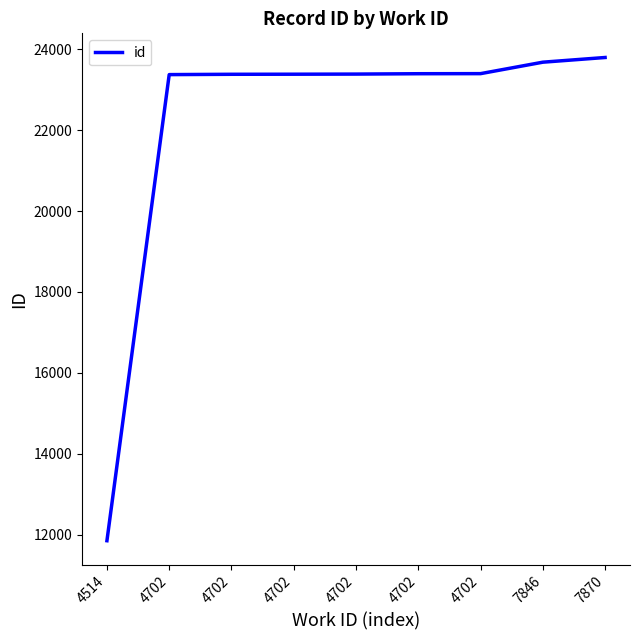

How many lines are shown in the chart?

1